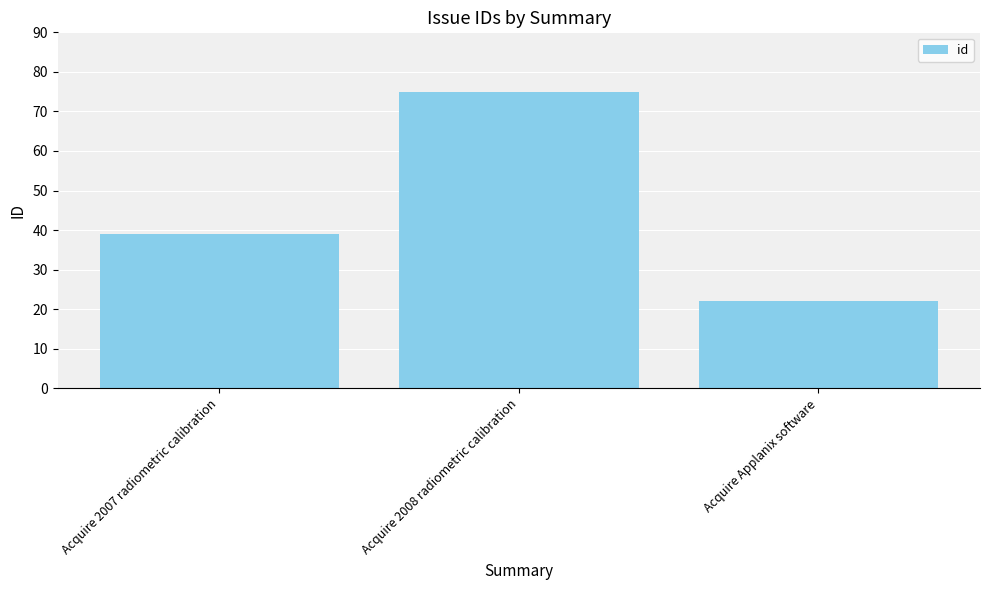

What is the difference between the maximum and minimum values?

53